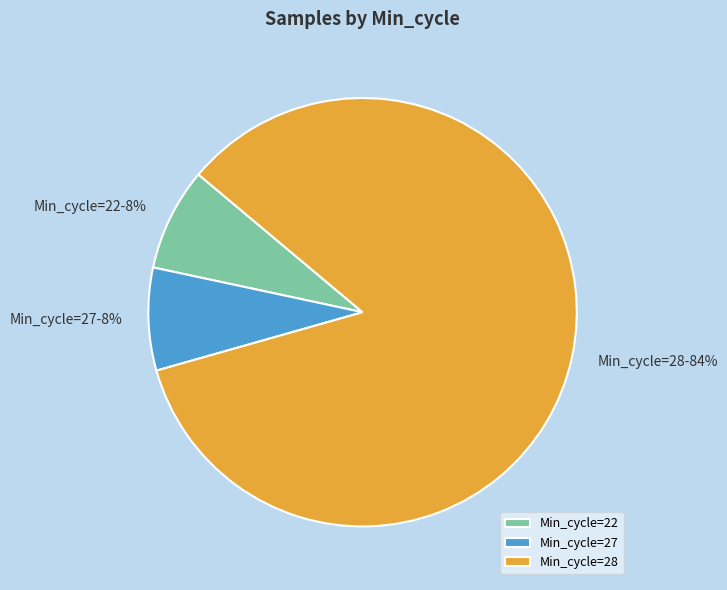

What is the largest slice in the pie chart?

Min_cycle=28